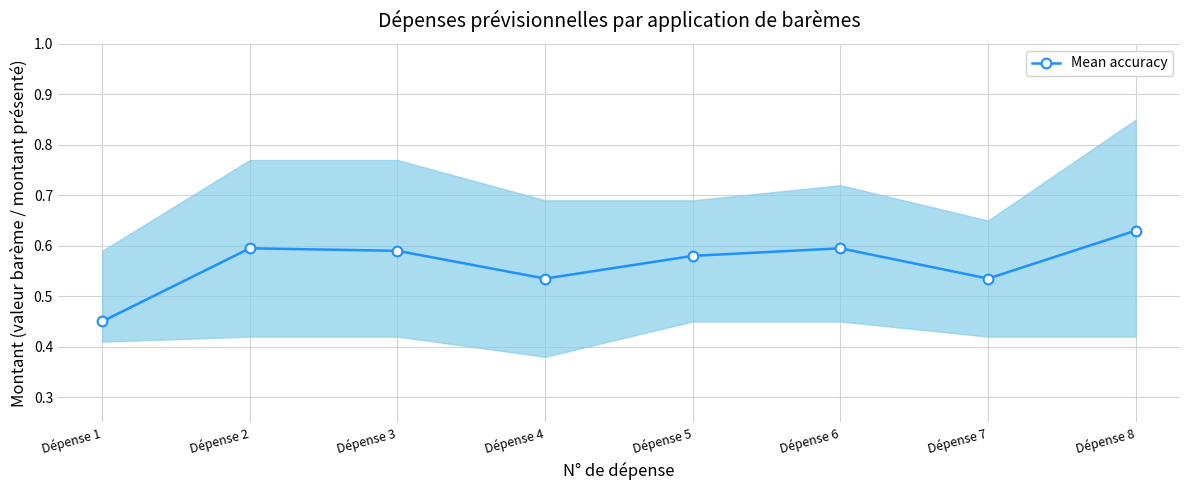

Reading right to left, list all the values displayed in this chart.

0.6	0.5	0.6	0.6	0.5	0.6	0.6	0.5